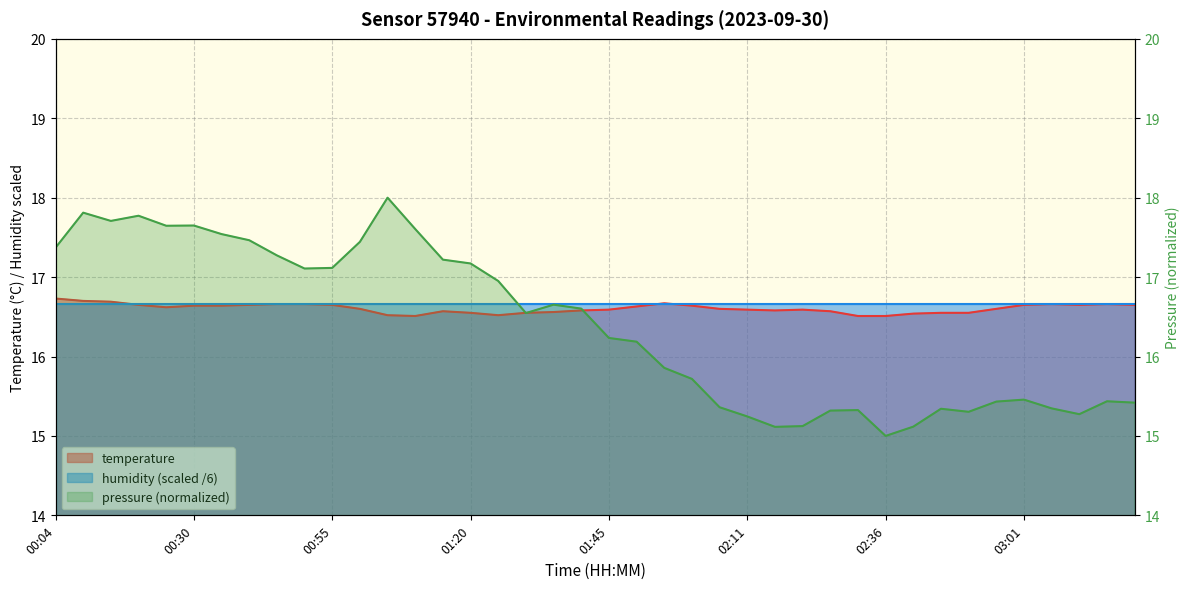

True or false: the data shows 16.6 at 02:21.

True